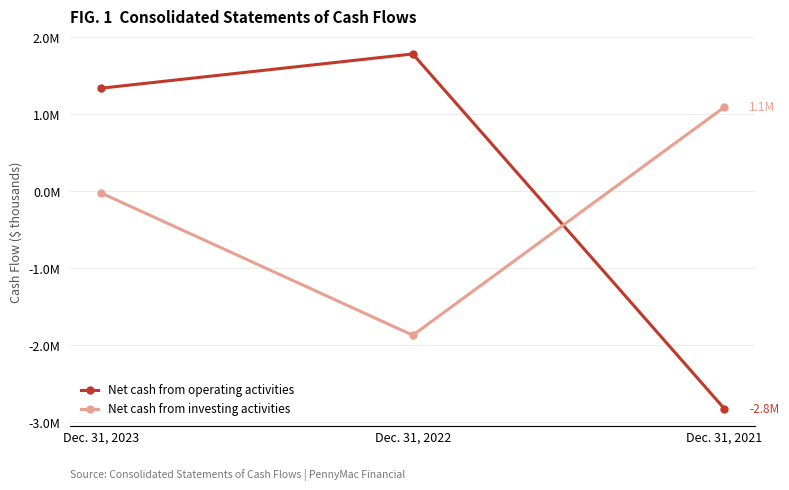

List the labels in order of Net cash from operating activities value, largest first.

Dec. 31, 2022, Dec. 31, 2023, Dec. 31, 2021